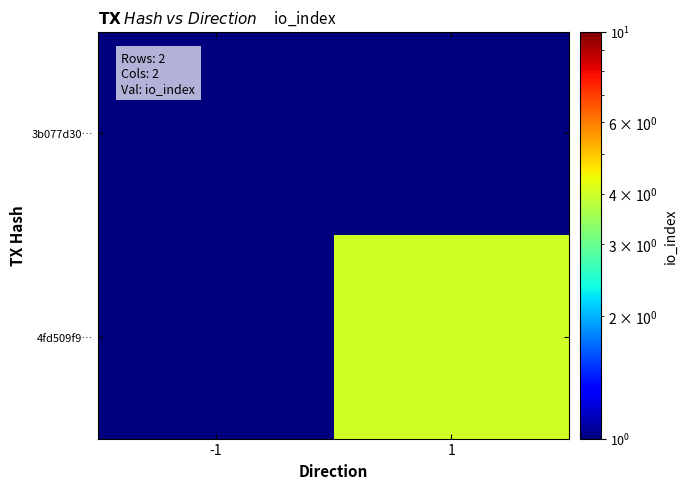

Which series has the widest spread of values?

4fd509f9…